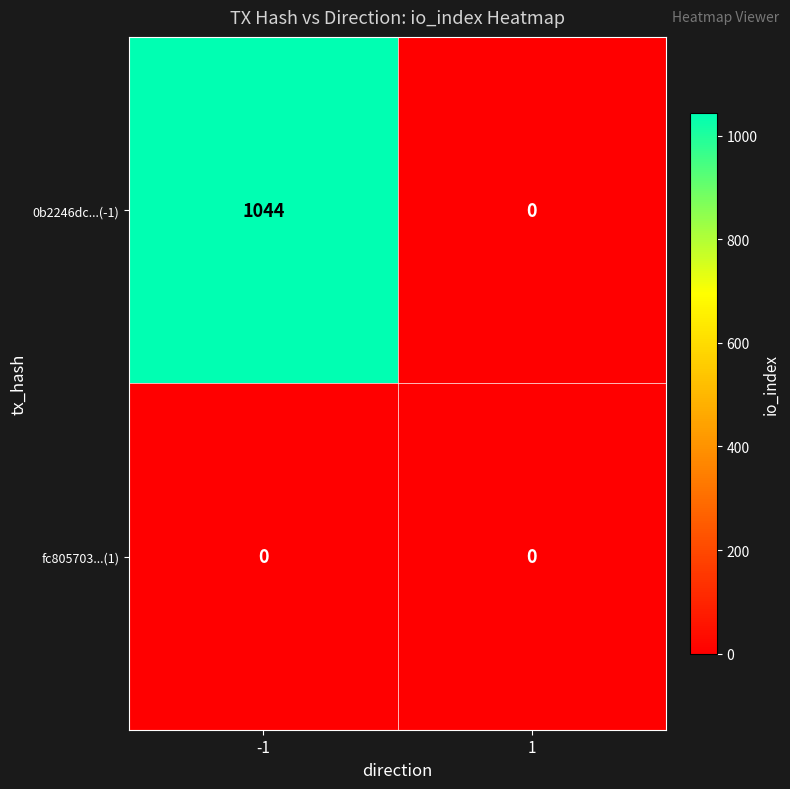

Which label corresponds to the largest value in the chart?

-1